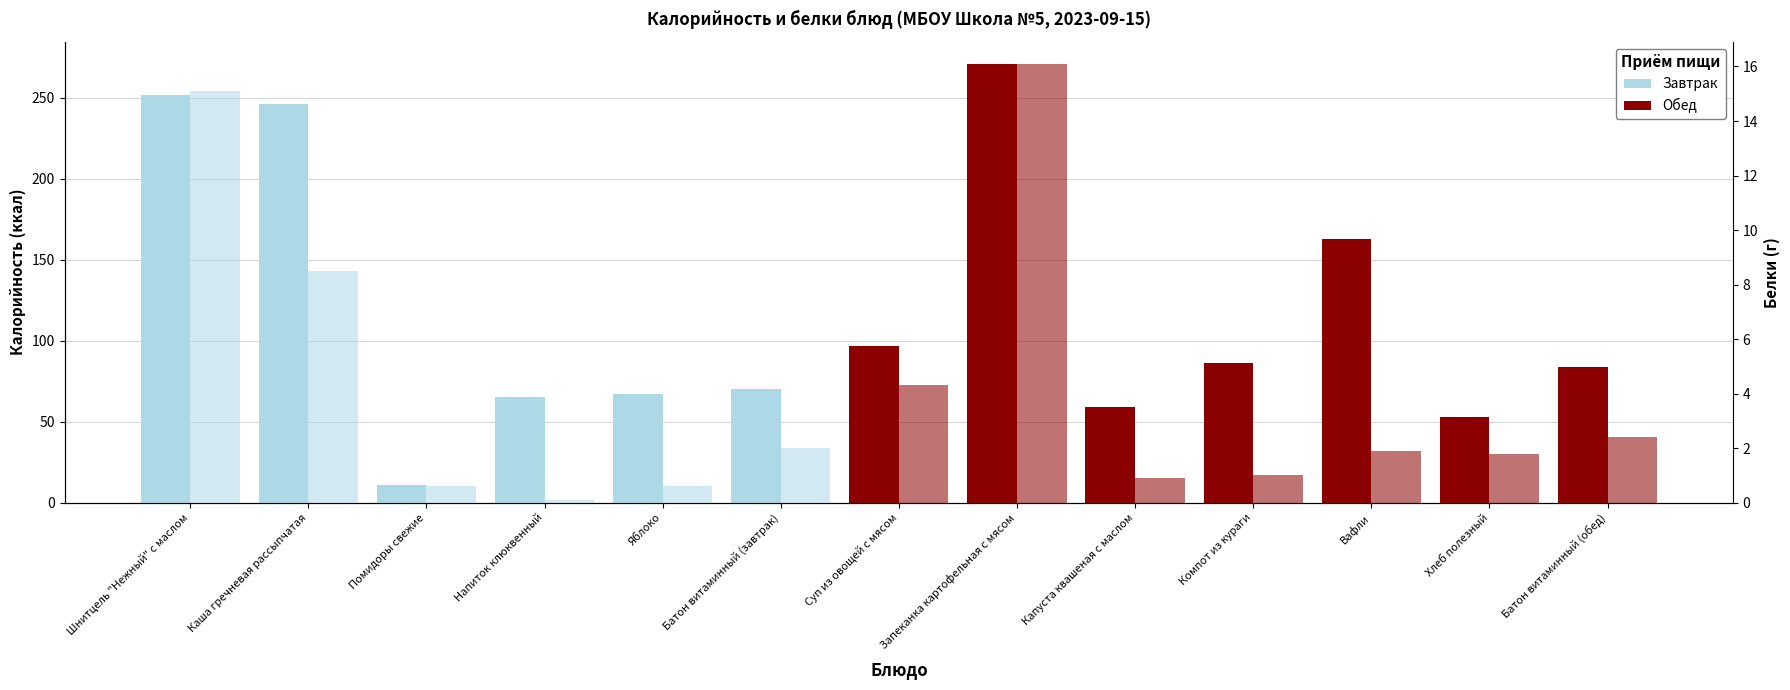

How many bars are there in total?

26